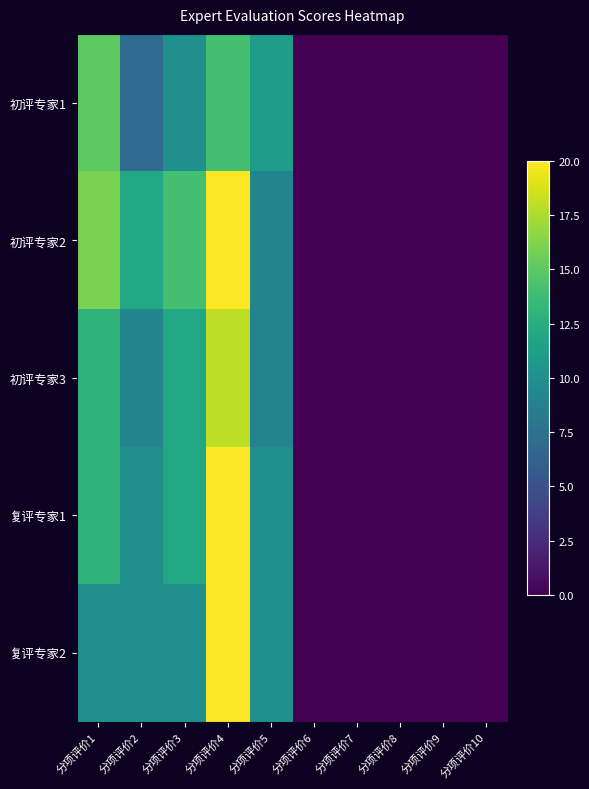

Between 分项评价2 and 分项评价5, which series saw the biggest shift?

初评专家1